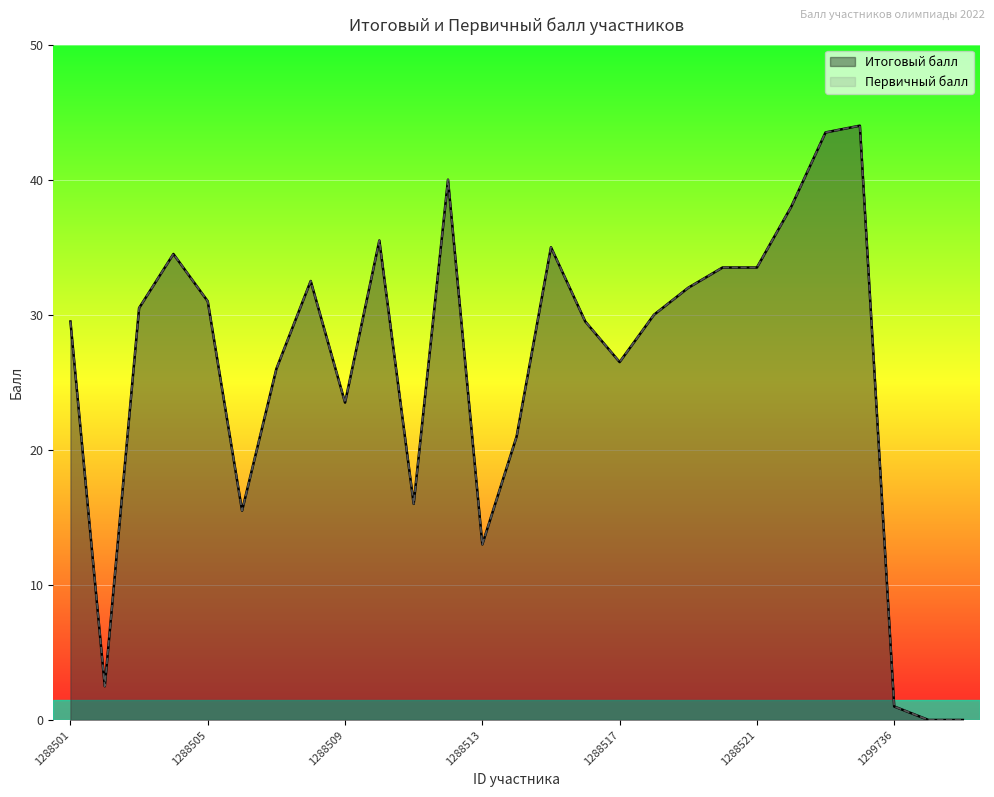

How many interior local valleys does the Итоговый балл series have?

6